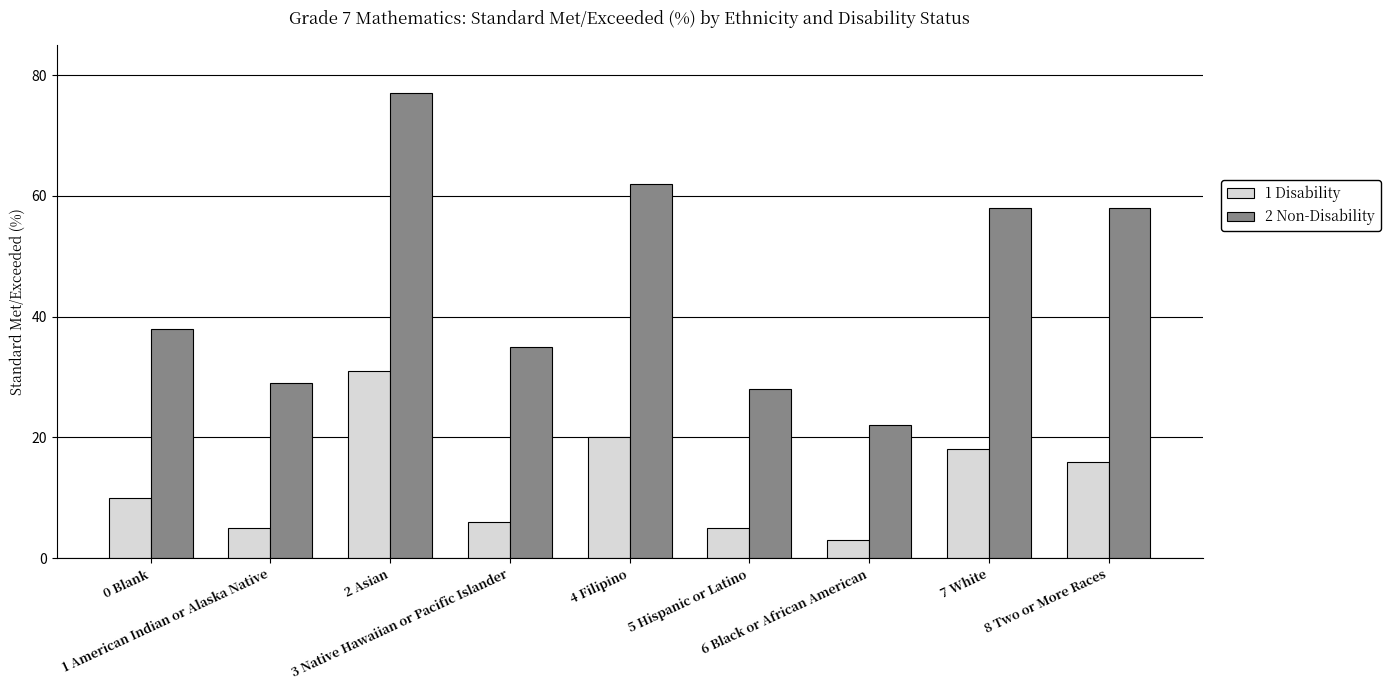

Which series has the largest range (max minus min)?

2 Non-Disability